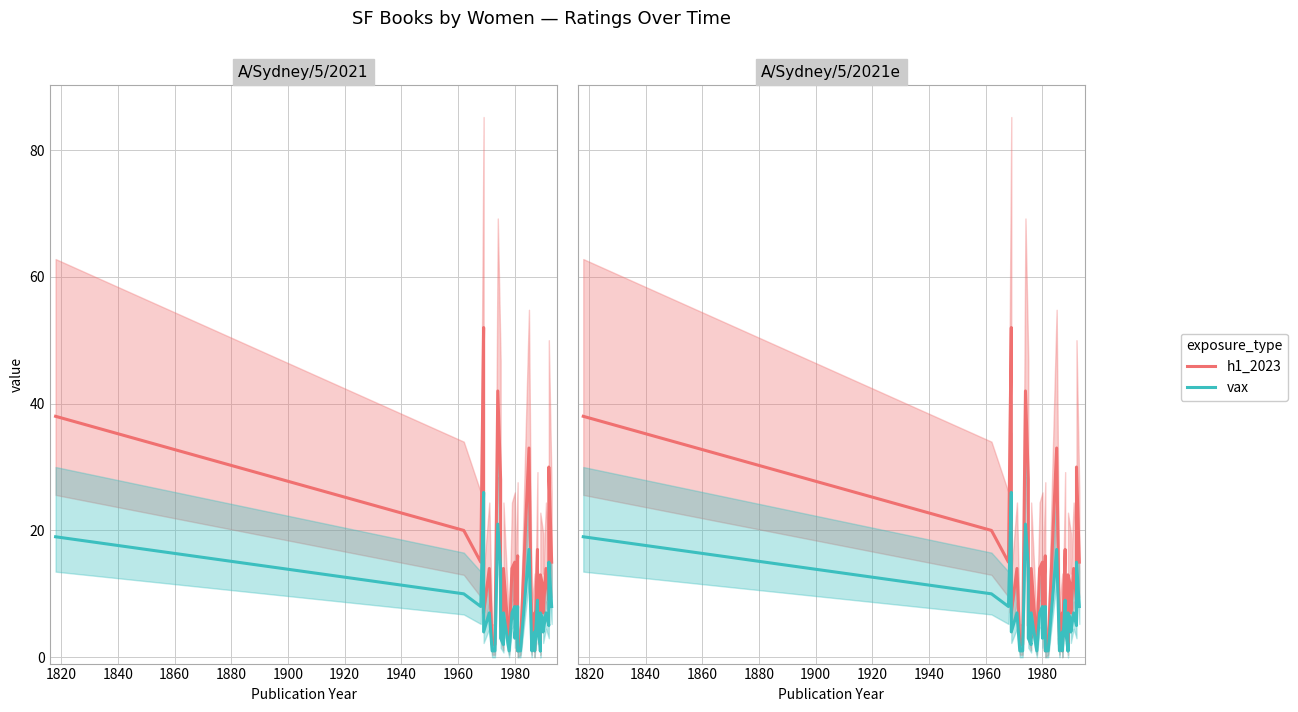

How many distinct data groups are displayed?

2